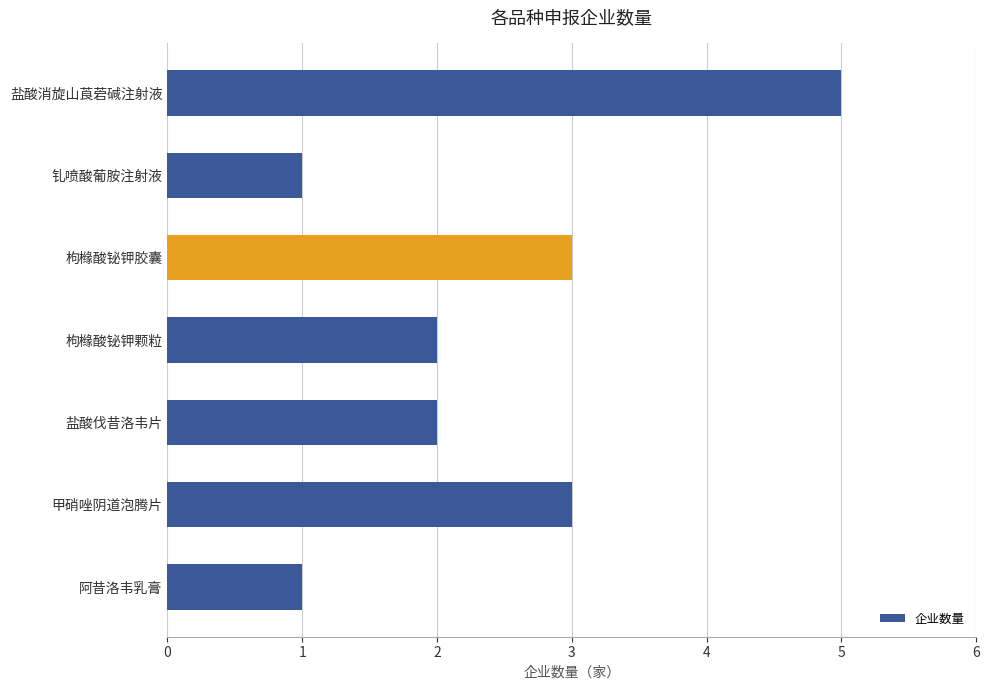

What is the maximum value shown in the chart?

5